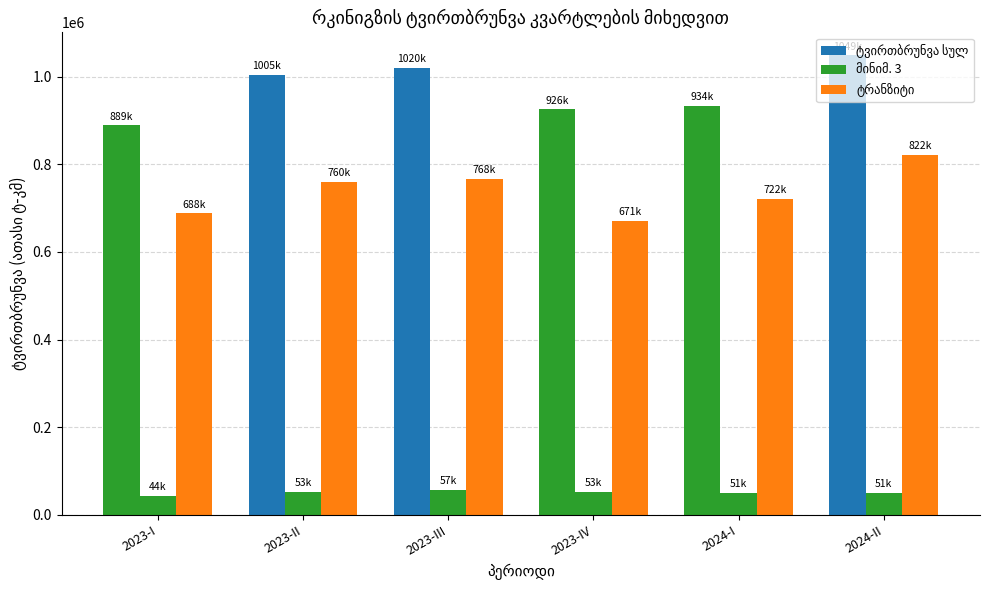

The value of ადგილობრივი გადაზიდვა at 2024-I is 87324.2. True or false?

False